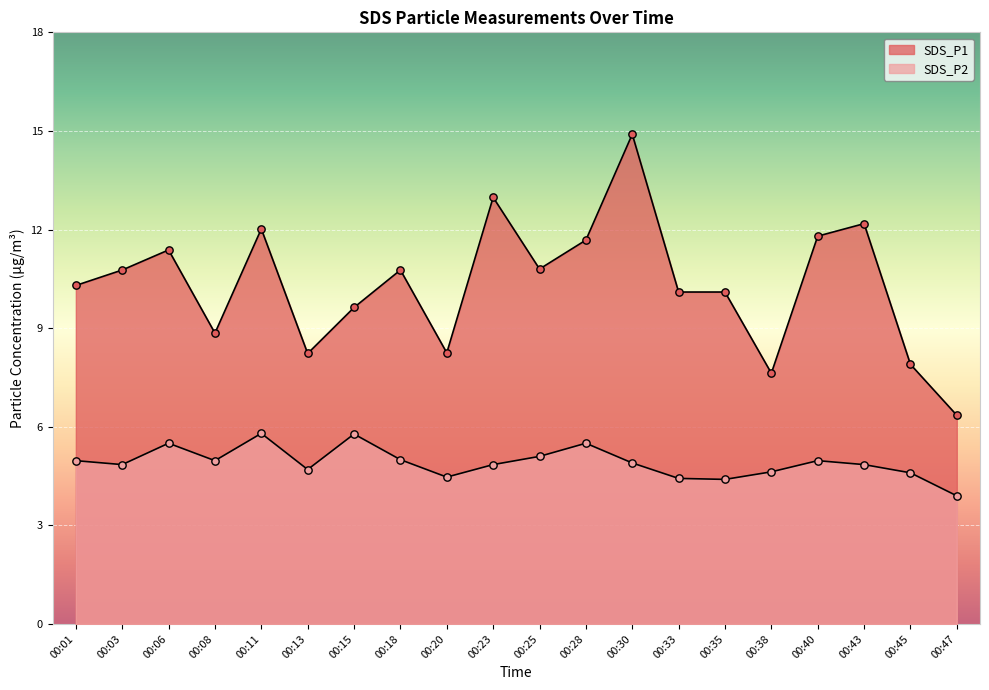

Is the value of SDS_P1 at 00:38 greater than the value of SDS_P2 at 00:25?

Yes